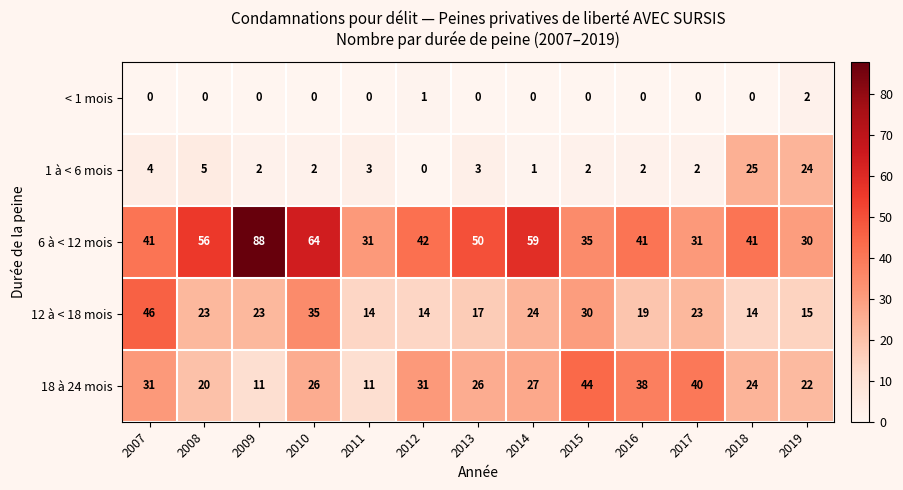

At 2016, list the series in order from smallest to largest.

< 1 mois, 1 à < 6 mois, 12 à < 18 mois, 18 à 24 mois, 6 à < 12 mois